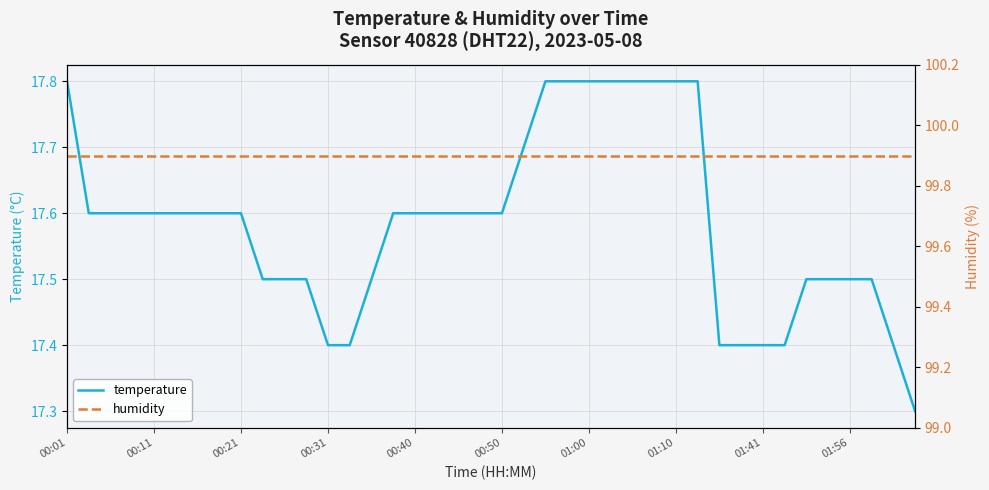

What is the greatest value displayed?

99.9